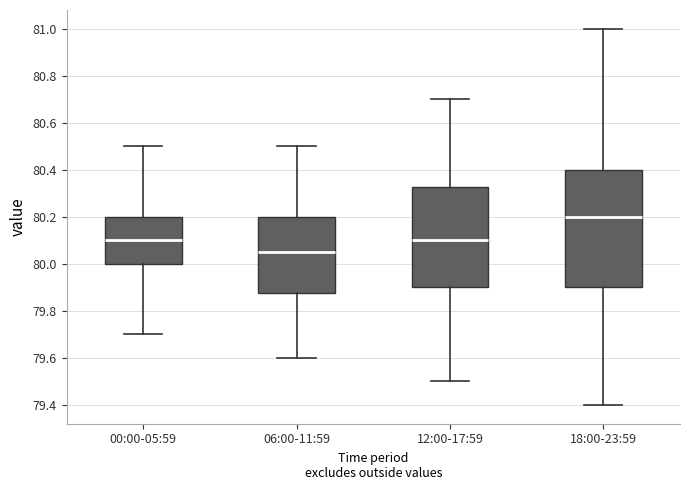

Where is the upper edge of the box for 12:00-17:59 on the y-axis? The values are not printed on the chart, so give them approximately, as read against the axis.

80.32